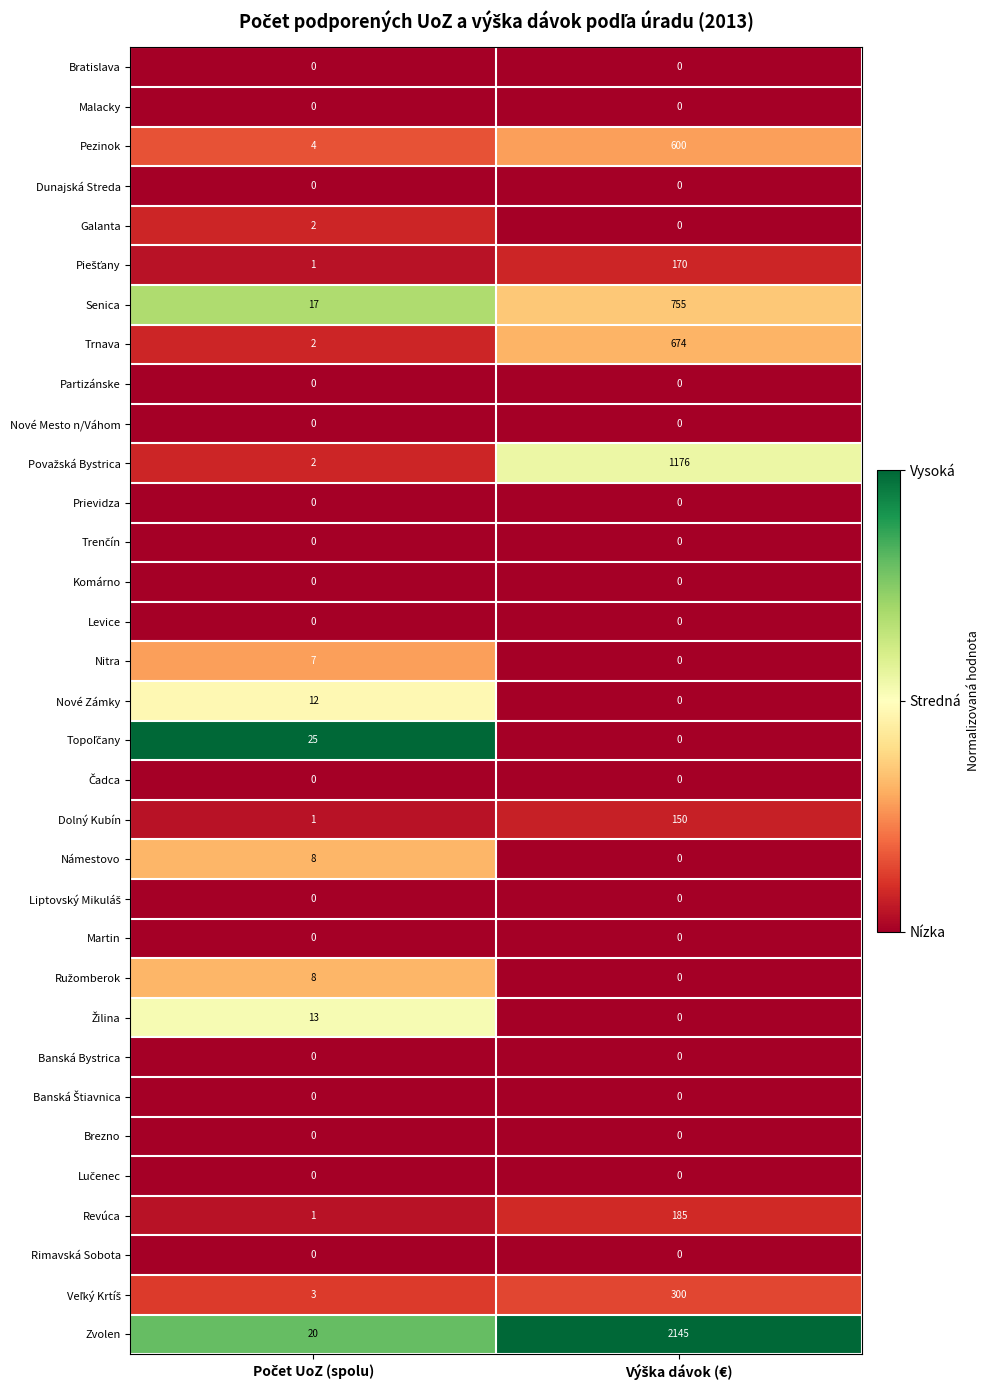

At how many categories does at least one series exceed 0?

2